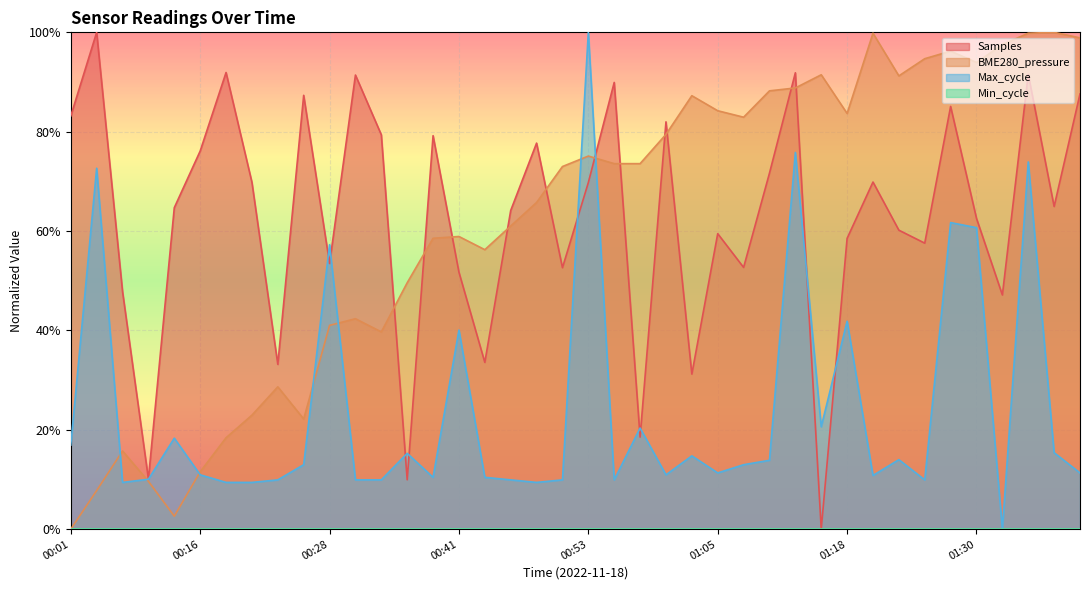

True or false: Max_cycle has more than 1 interior local peaks.

True